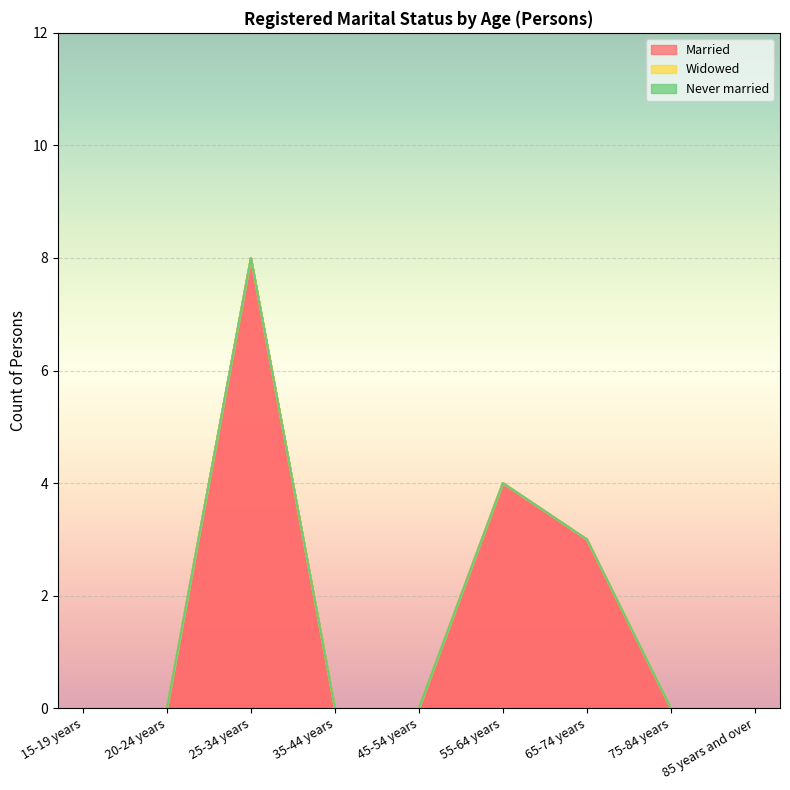

True or false: Married and Never married cross at least once.

False